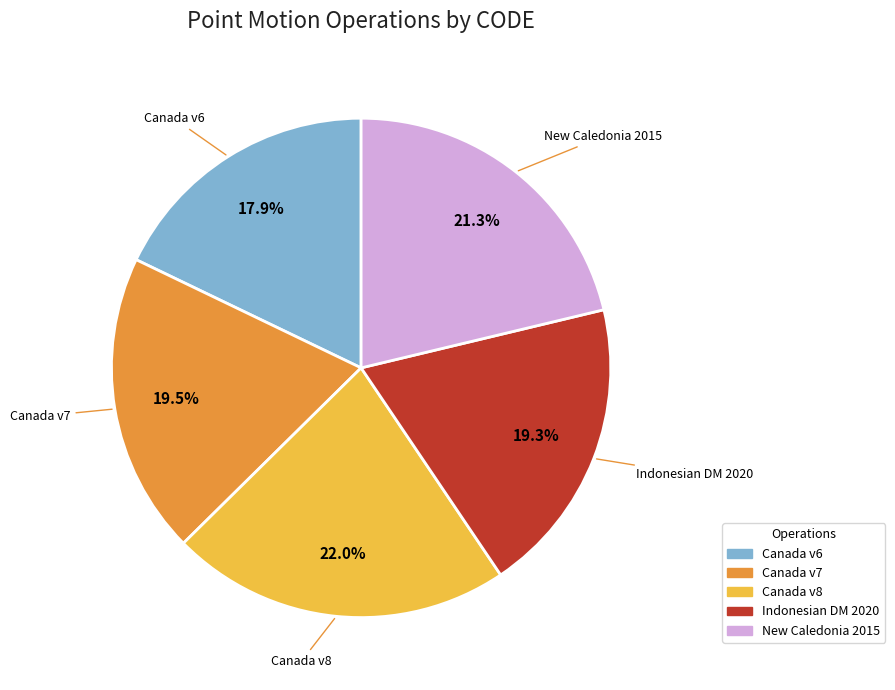

Does any single category account for the majority?

No